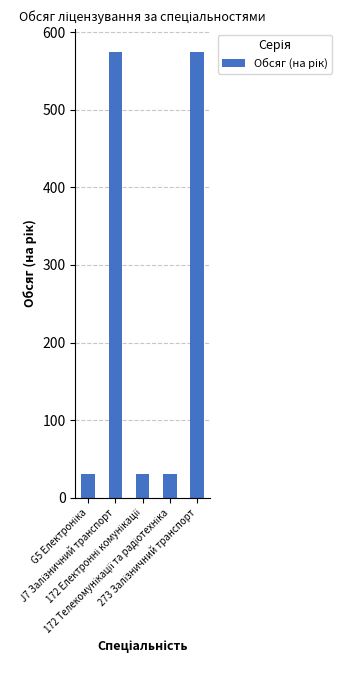

What is the greatest value displayed?

575